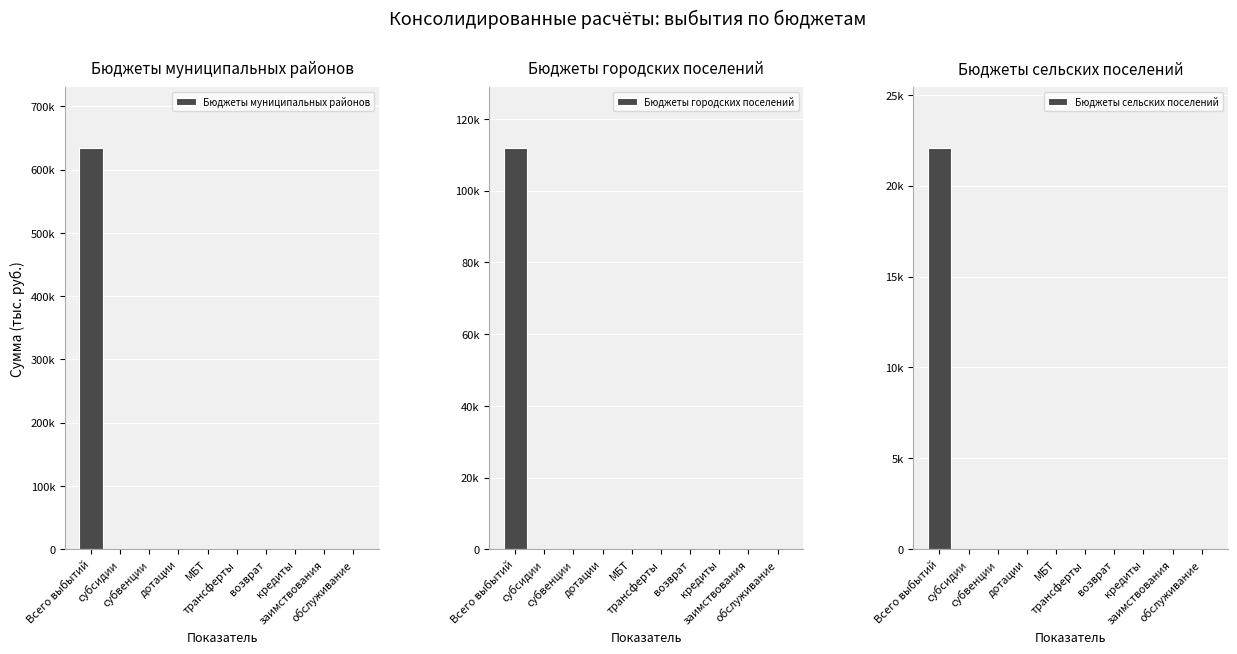

What is the sum of all Бюджеты муниципальных районов values?

634910.6